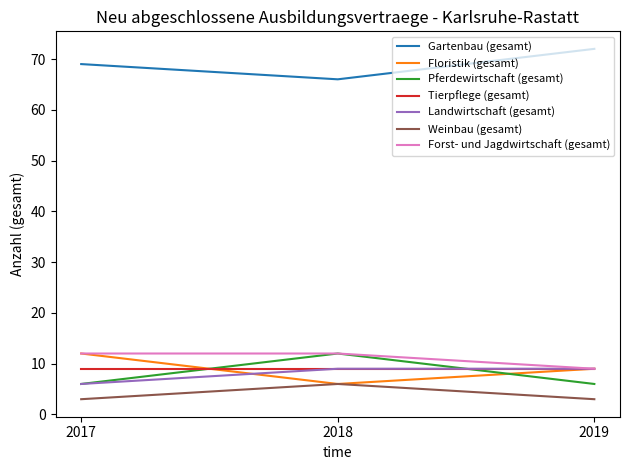

How many lines are shown in the chart?

7